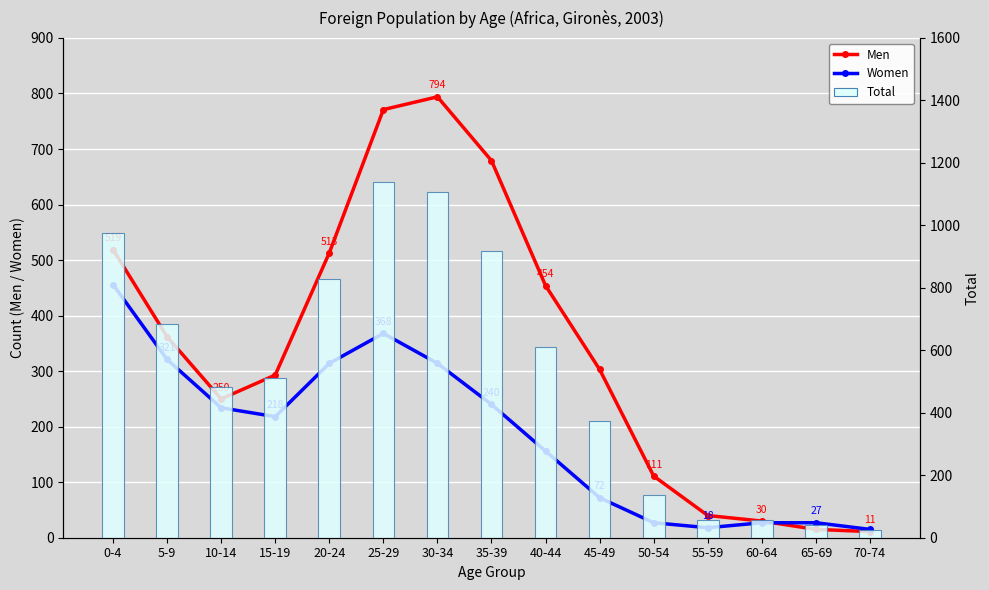

How many series are shown in this chart?

3